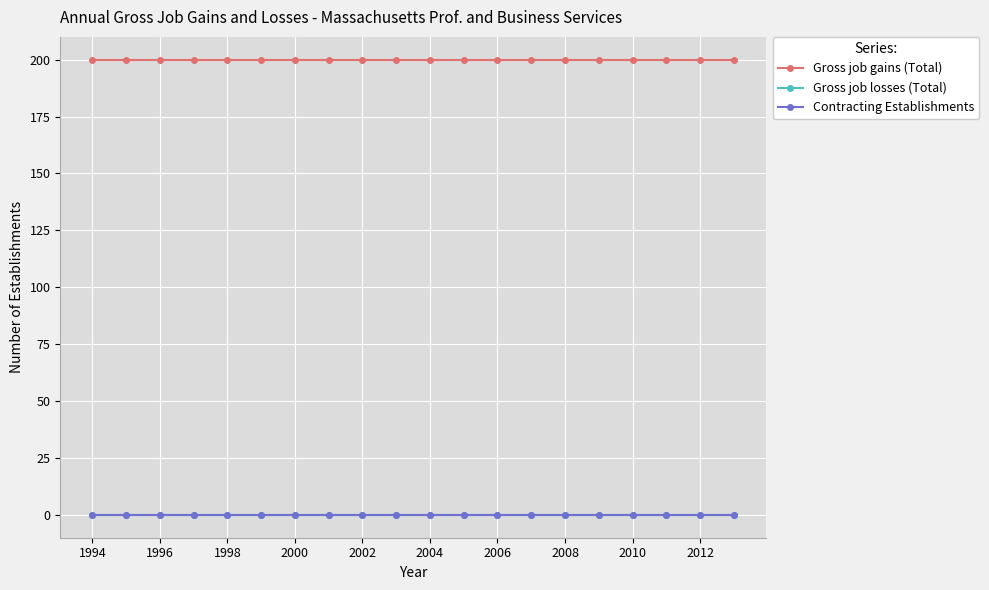

Which series has the widest spread of values?

Gross job gains (Total)